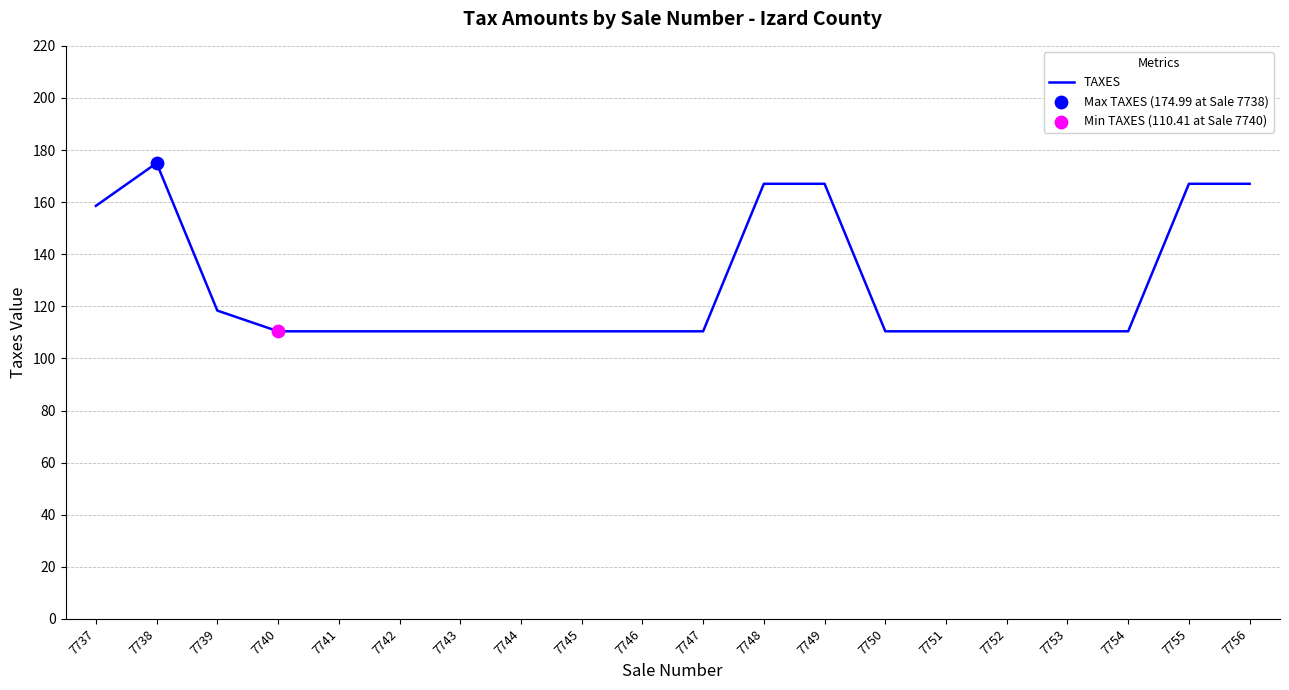

Which has a higher value, 7756 or 7747?

7756